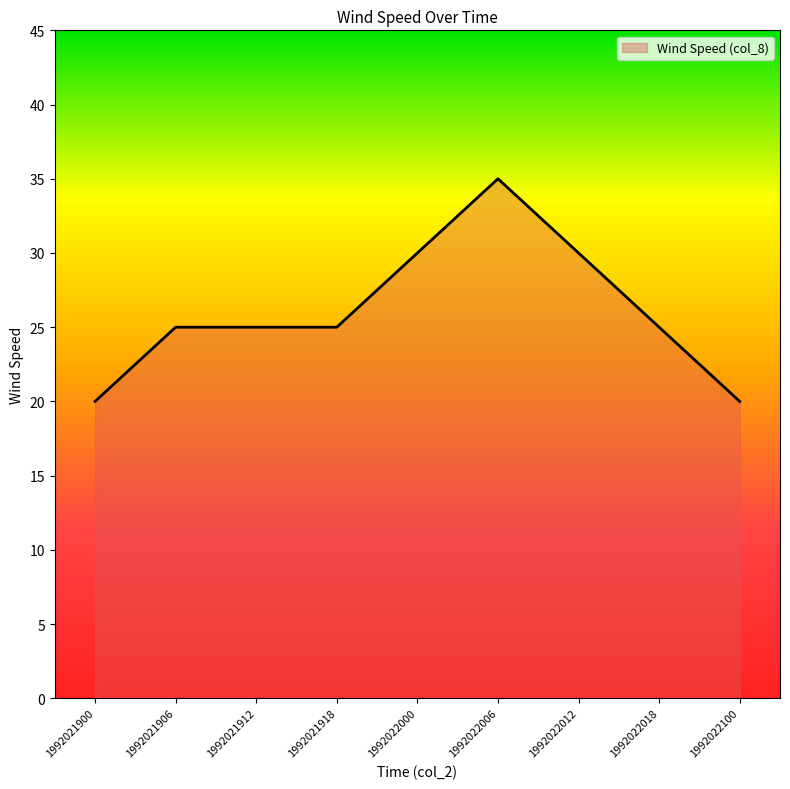

What is the ratio of the value at 1992022012 to the value at 1992021906?

1.2